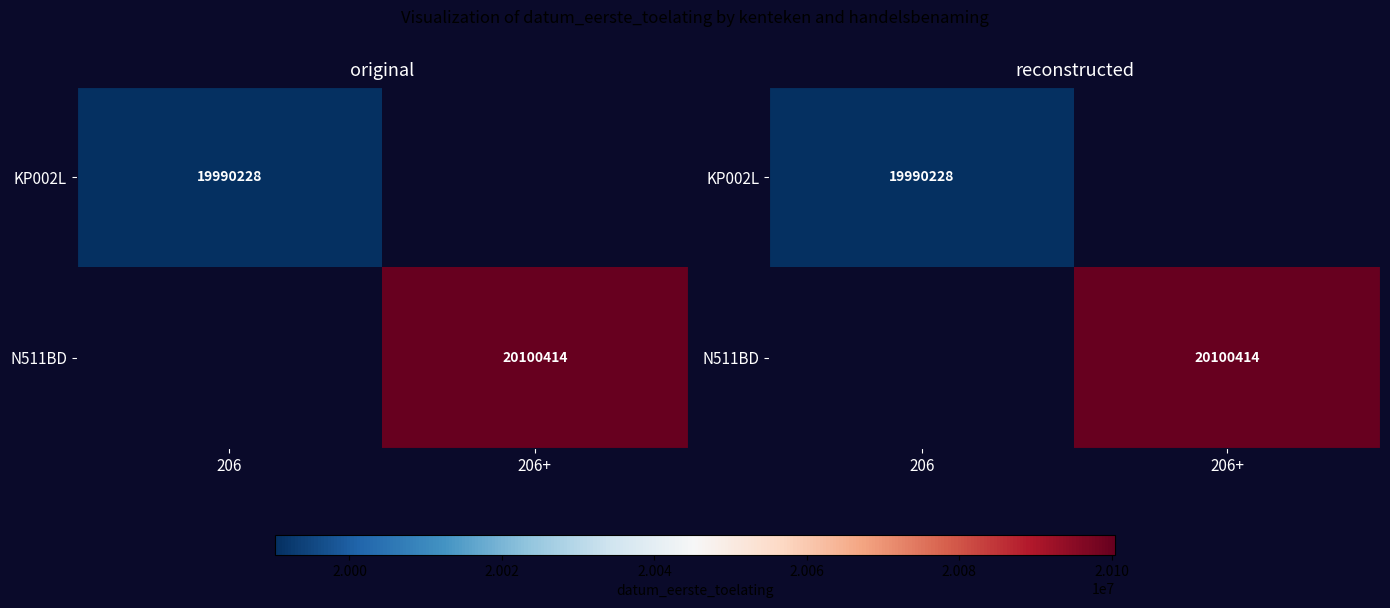

Rank the series at 206+ from highest to lowest value.

KP002L, N511BD